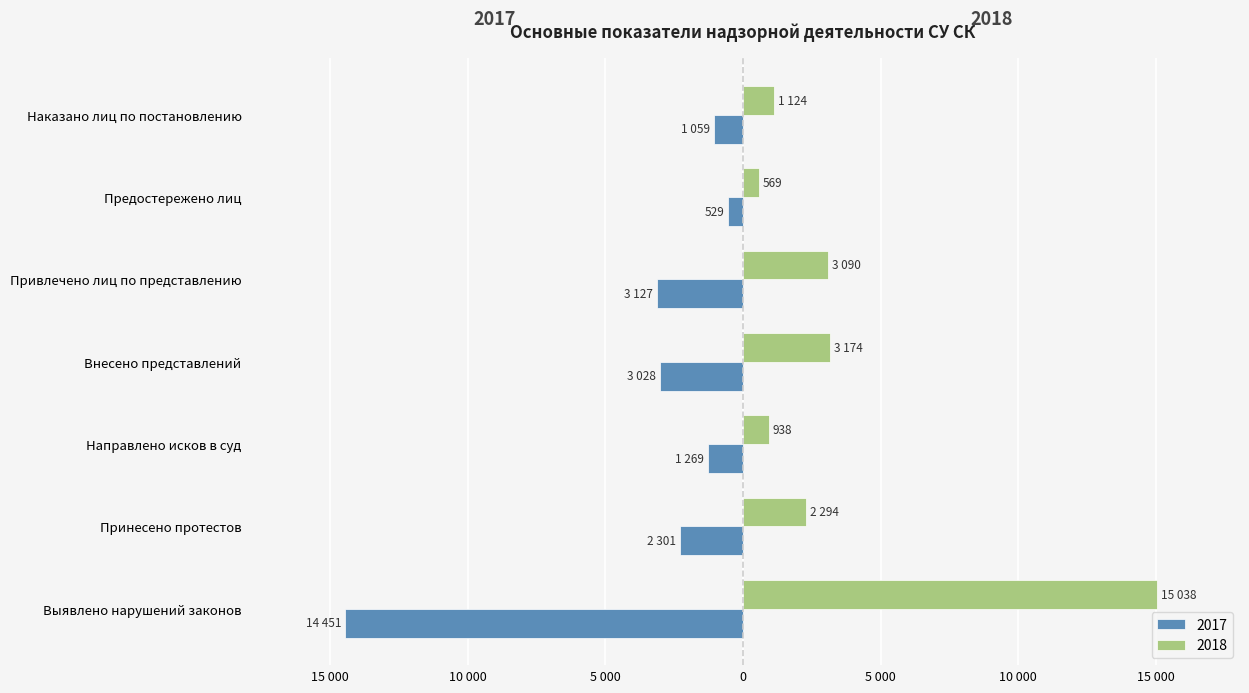

What is the label of the 5th bar from the left?

Привлечено лиц по представлению